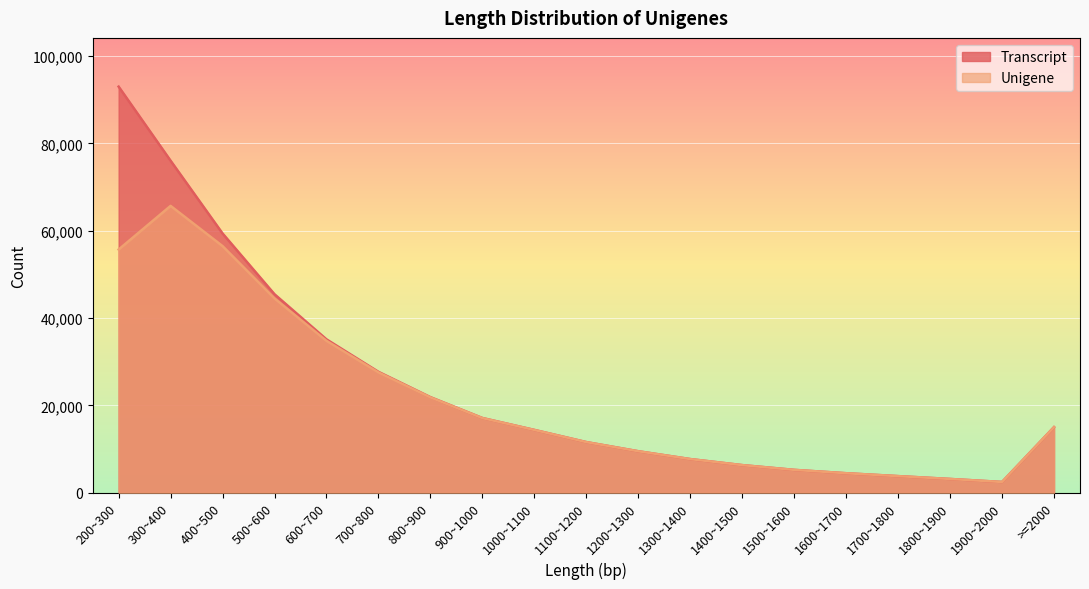

What are all the series names shown in the legend?

Transcript, Unigene